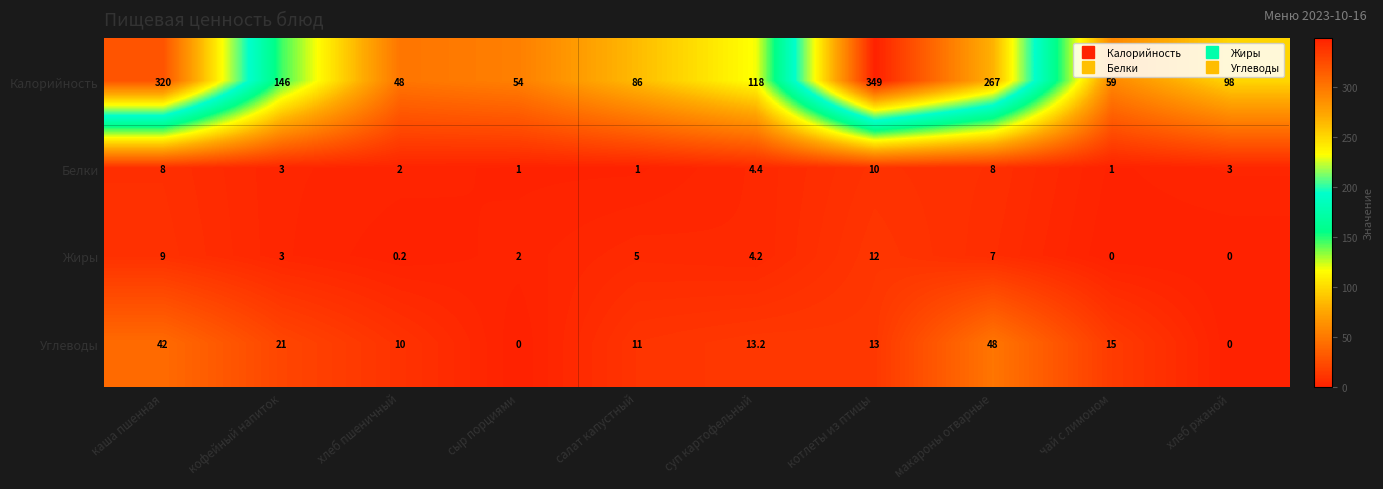

Which series has the largest total across all categories?

Калорийность